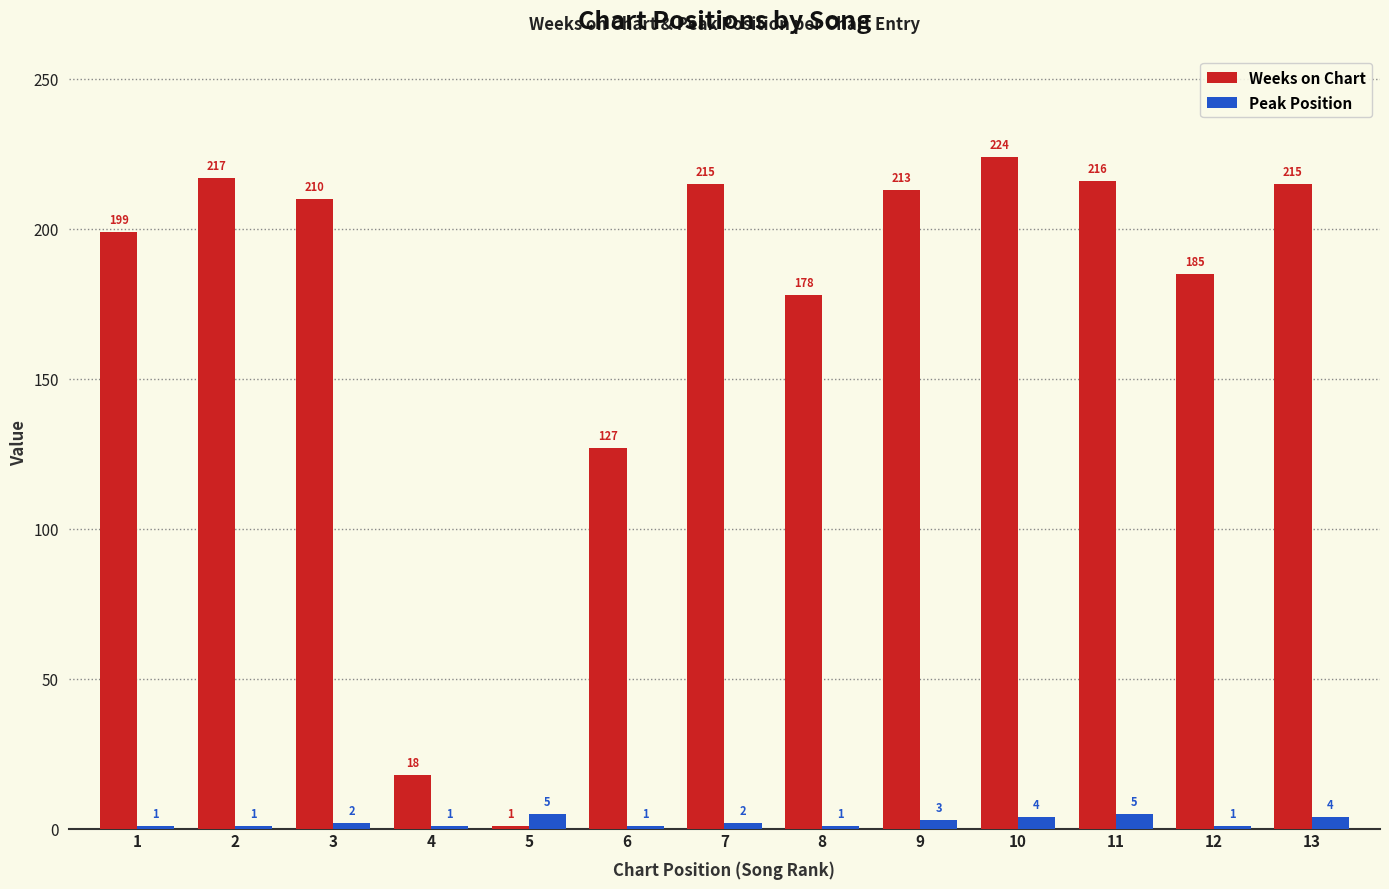

Is it true that Weeks on Chart equals 18 at 4?

True